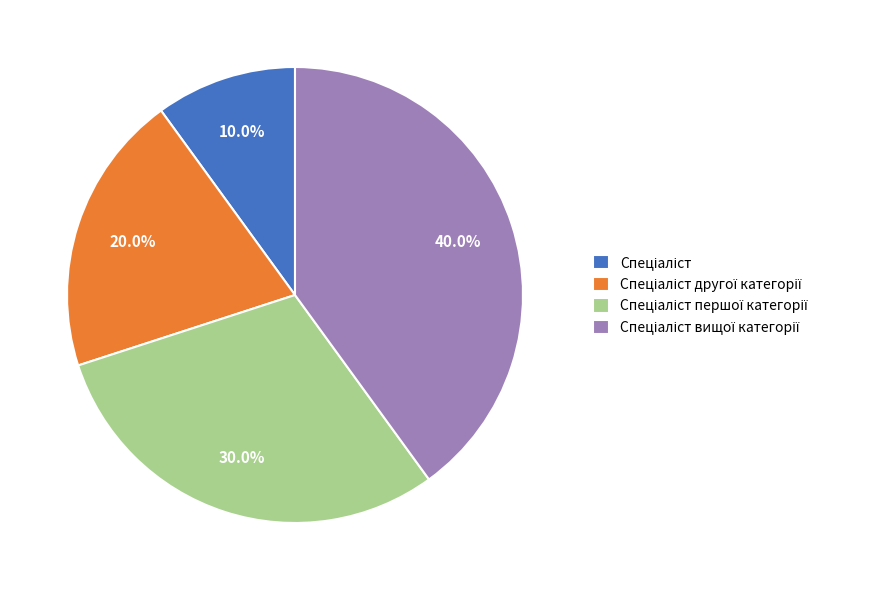

Does any single category account for the majority?

No